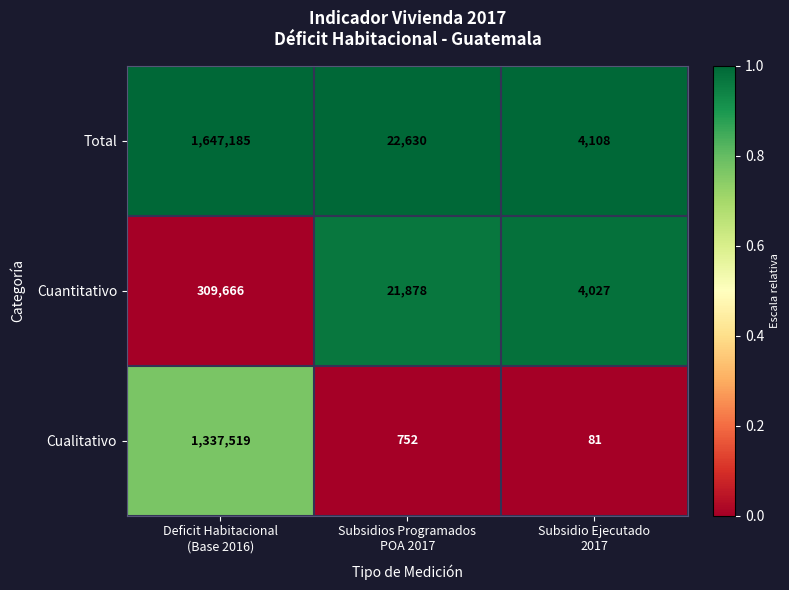

What is the difference between the highest and lowest values at Deficit Habitacional
(Base 2016)?

1337519